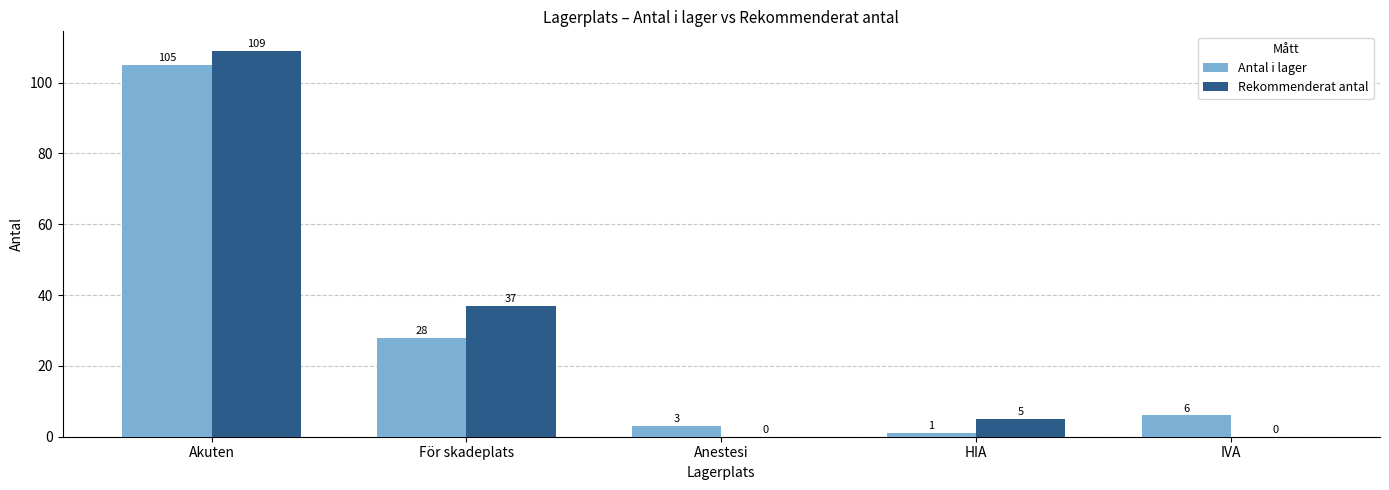

At which category is the sum across all series the highest?

Akuten